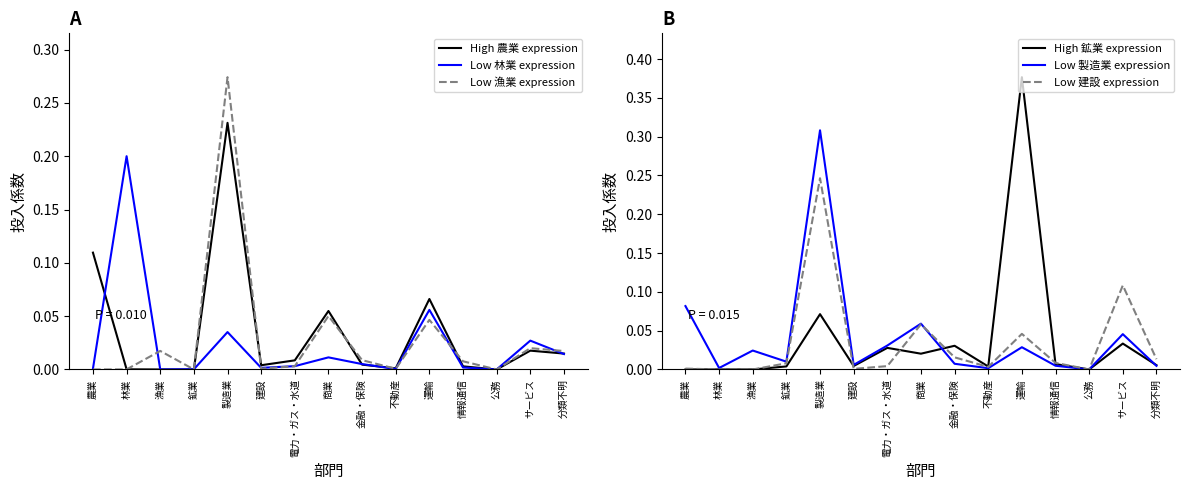

Between which two adjacent categories do Low 製造業 expression and Low 建設 expression first intersect?

商業 and 金融・保険